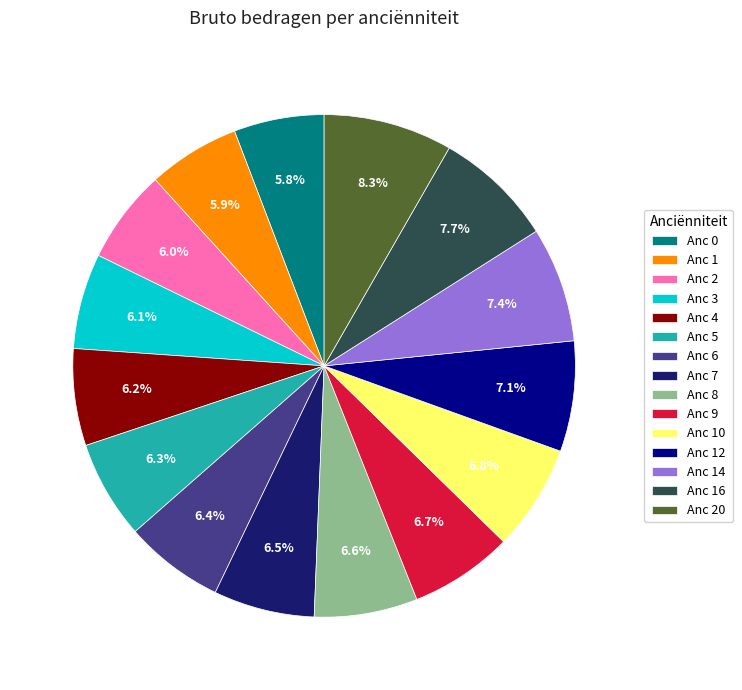

What is the largest slice in the pie chart?

Anc 20